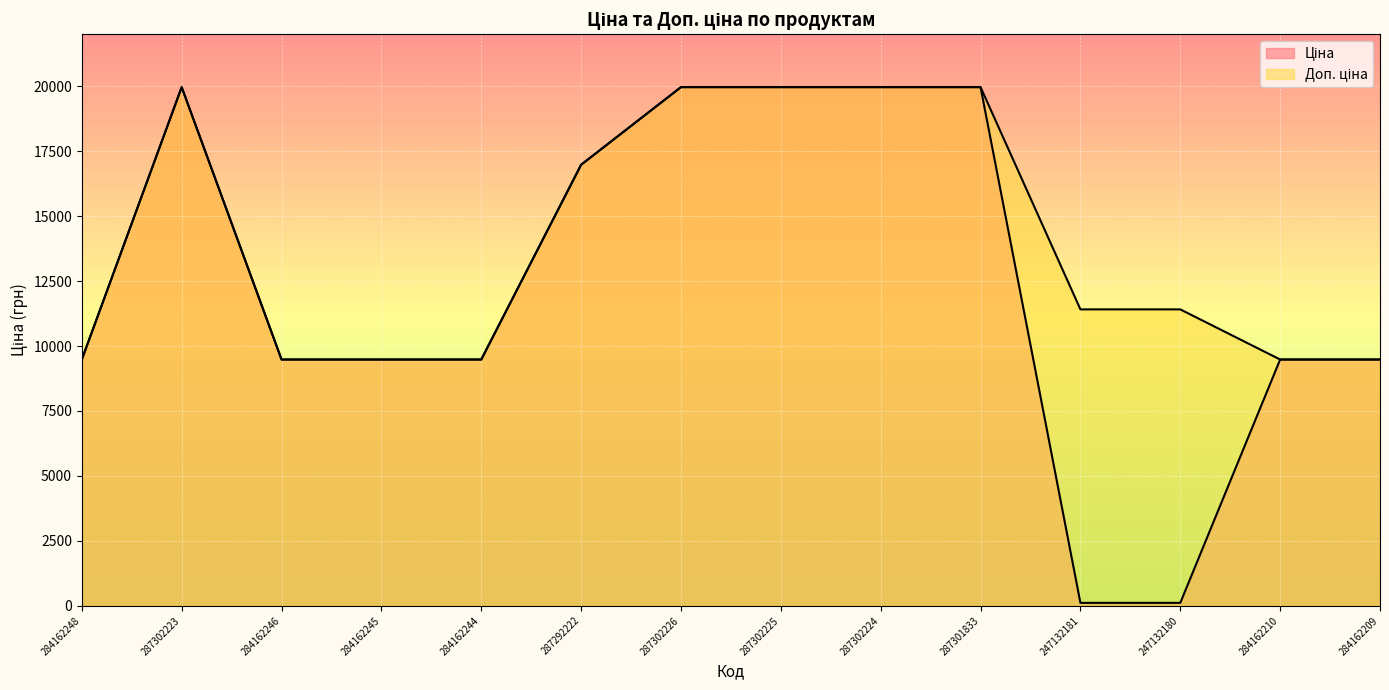

How many lines are shown in the chart?

2